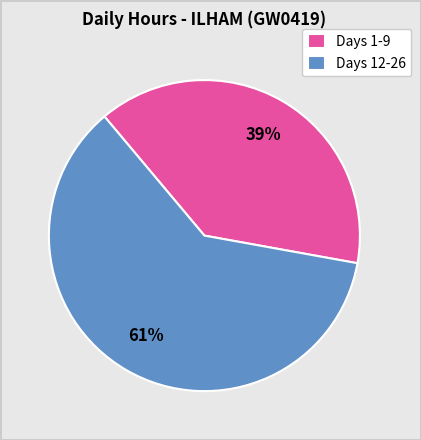

To the nearest percent, what percentage of the pie is Days 12-26?

61%